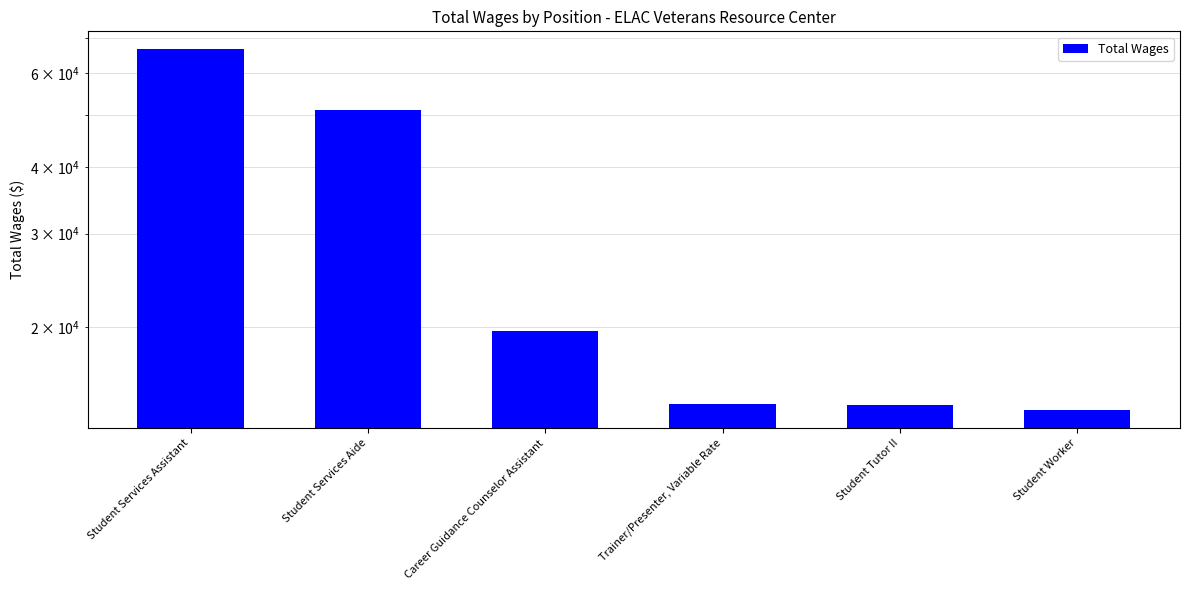

The value at Career Guidance Counselor Assistant is 6483. True or false?

False